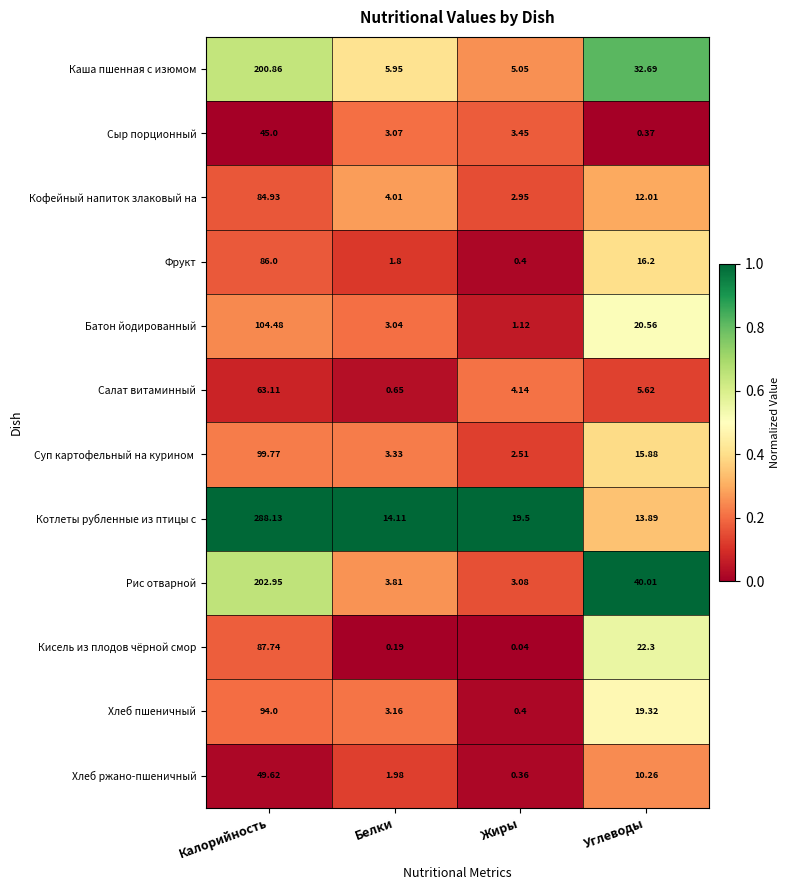

List the labels in order of Котлеты рубленные из птицы с value, smallest first.

Углеводы, Белки, Жиры, Калорийность